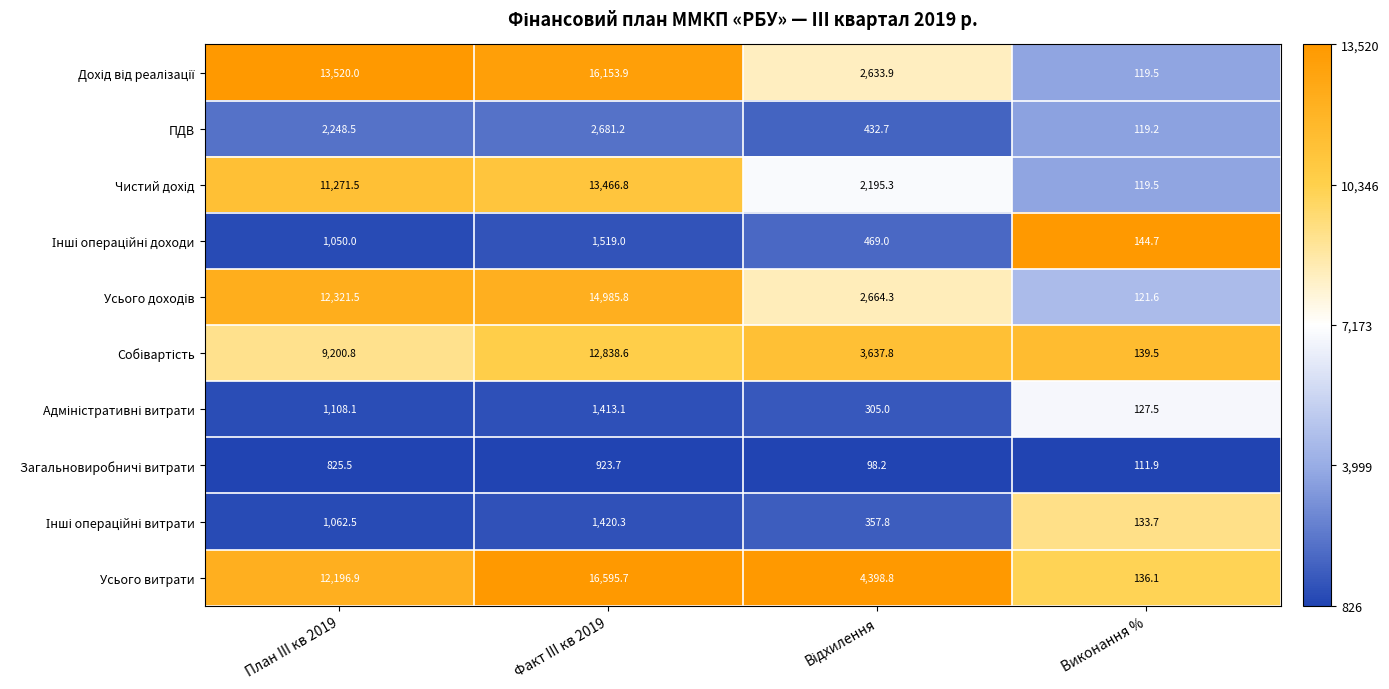

How many distinct data groups are displayed?

10